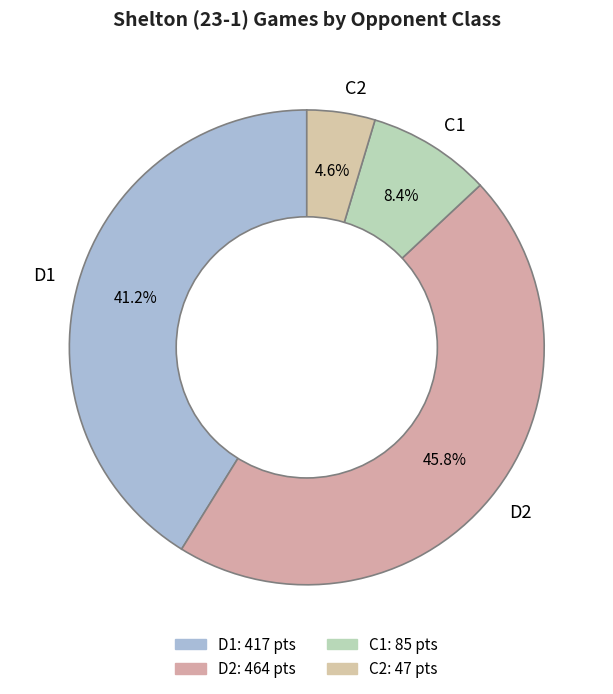

Is there any slice that represents more than half of the pie?

No